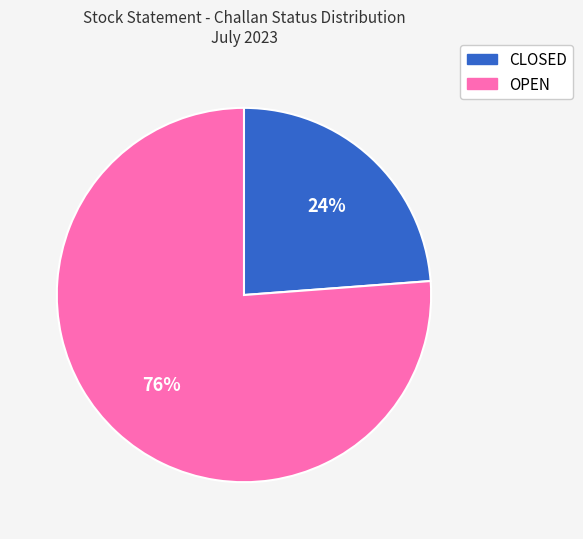

To the nearest percent, what is the combined percentage of OPEN and CLOSED?

100%